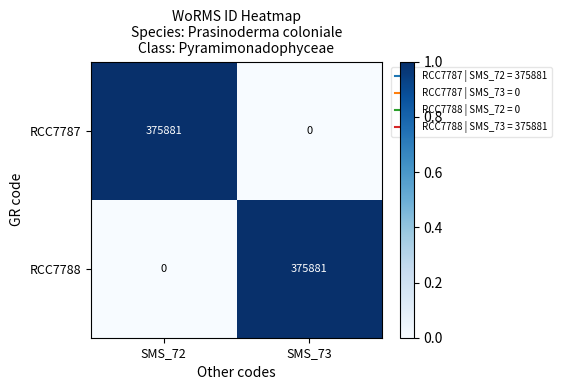

Where is RCC7788 nearest to the value 187940?

SMS_72